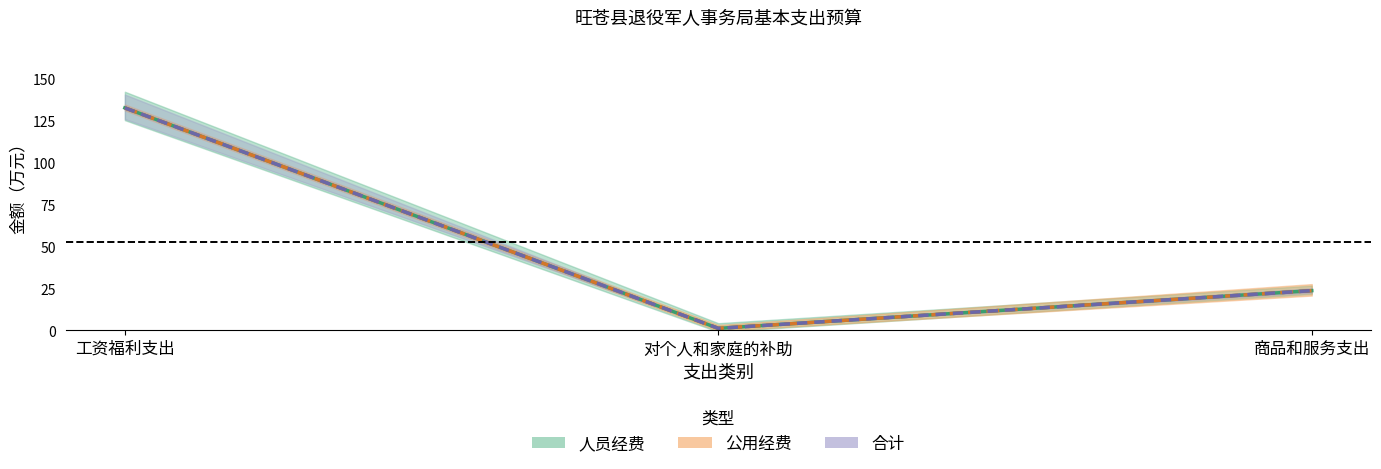

At which label is 合计 closest to 66?

商品和服务支出